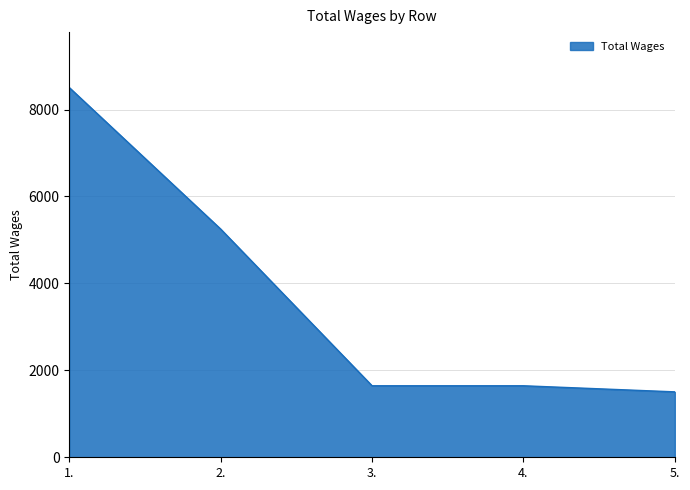

What is the minimum value shown in the chart?

1505